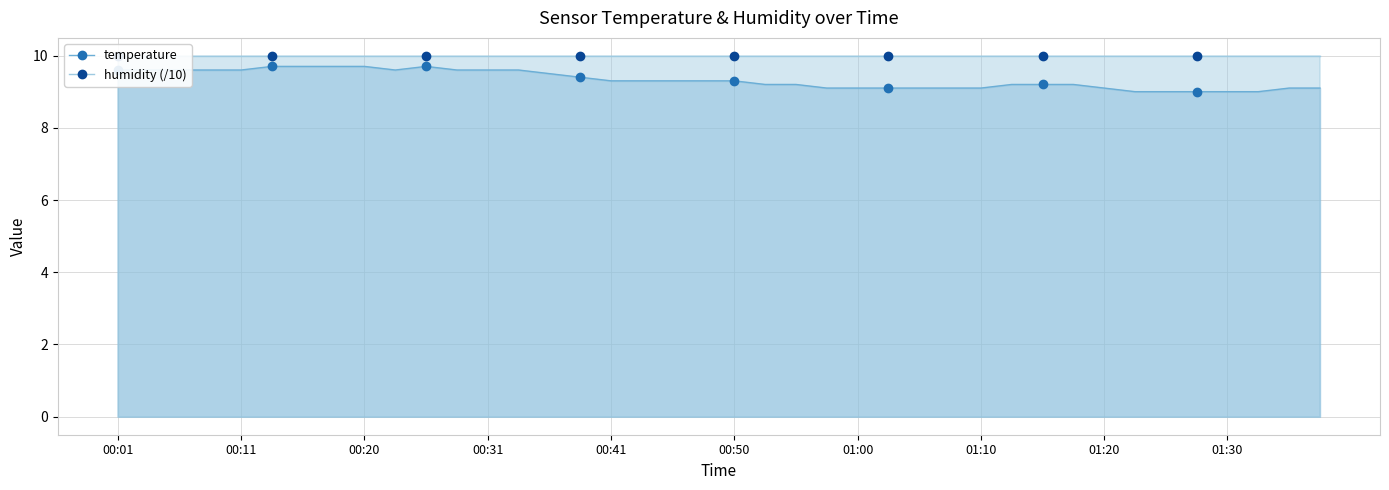

Rank the series at 10 from lowest to highest value.

temperature, humidity (/10)